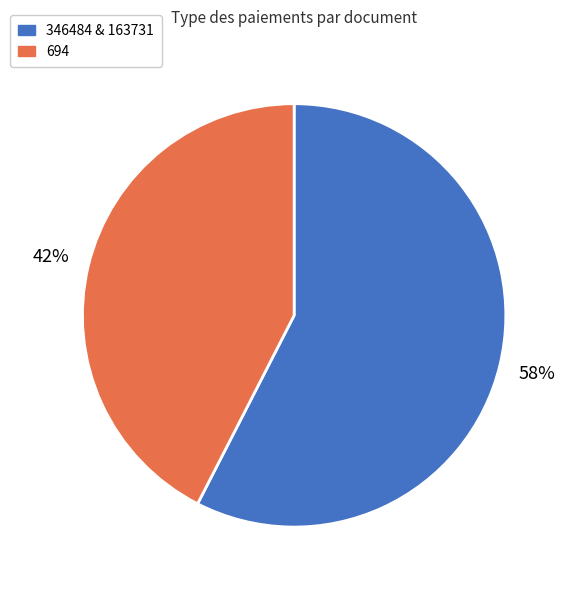

What is the largest slice in the pie chart?

346484 & 163731